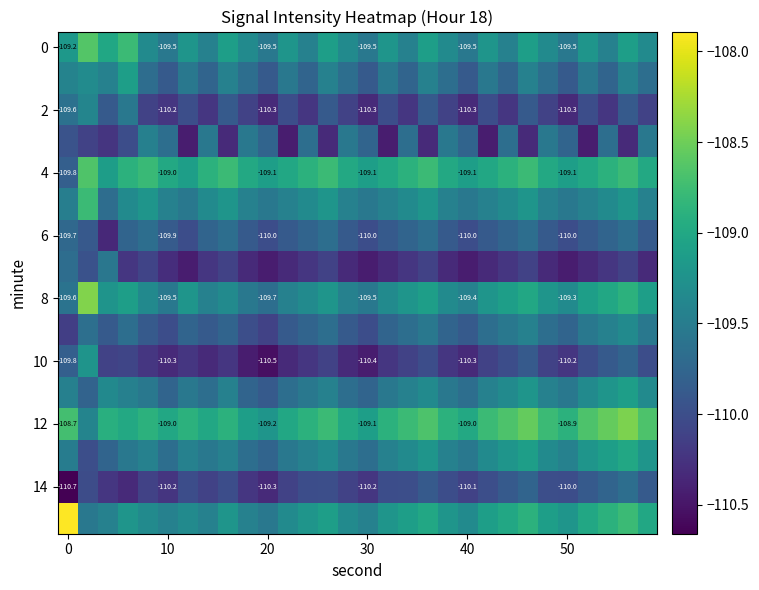

What is the average value of the 12 series?

-108.9